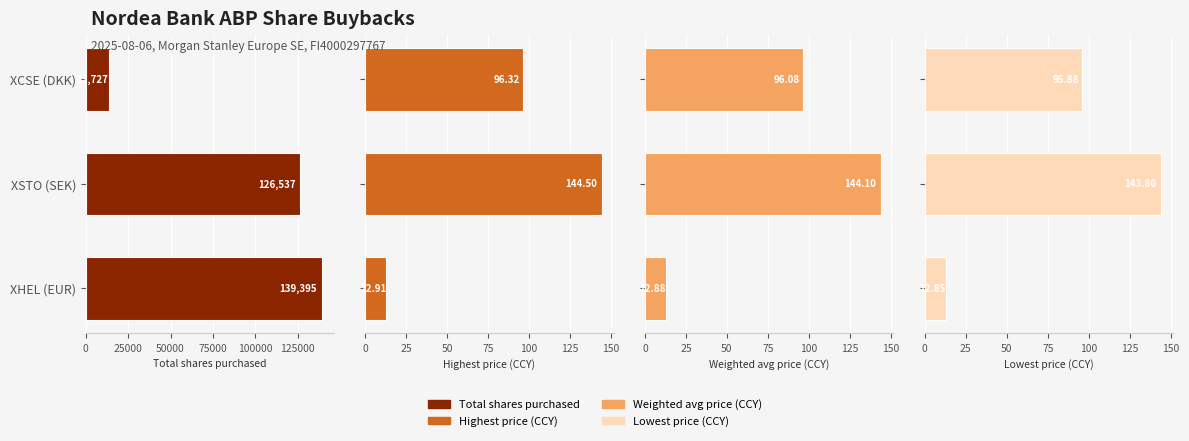

Is the value of Weighted avg price (CCY) at XSTO (SEK) greater than the value of Lowest price (CCY) at XHEL (EUR)?

Yes